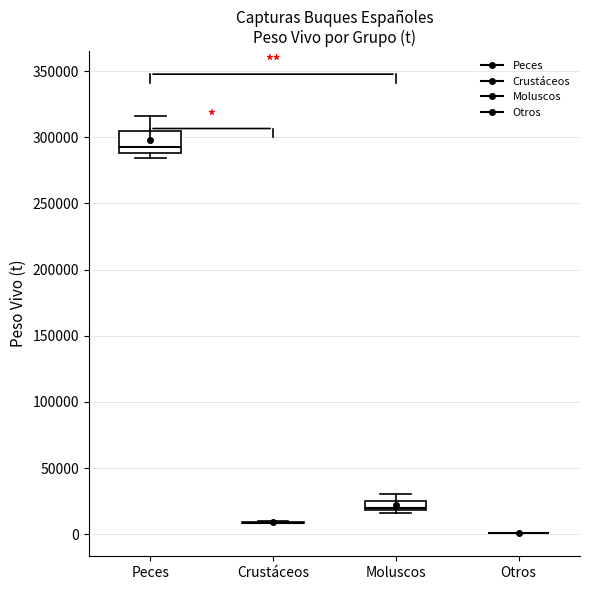

Comparing the boxes themselves (not the whiskers), which one is the tallest?

Peces